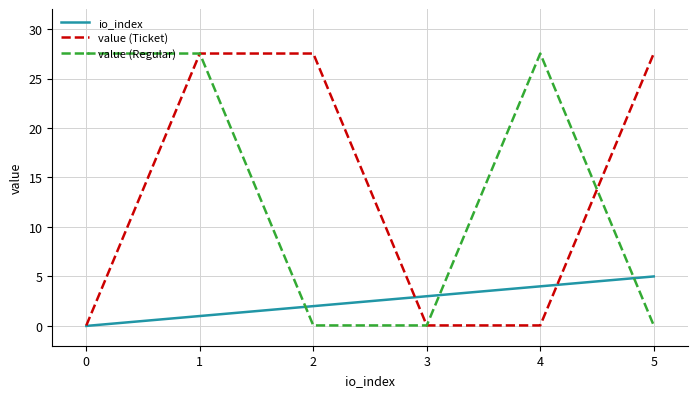

Reading left to right, list all the values displayed in this chart.

io_index: 0=0.0	1=1.0	2=2.0	3=3.0	4=4.0	5=5.0
value (Ticket): 0=0.1	1=27.5	2=27.5	3=0.1	4=0.1	5=27.5
value (Regular): 0=27.5	1=27.5	2=0.1	3=0.1	4=27.5	5=0.1